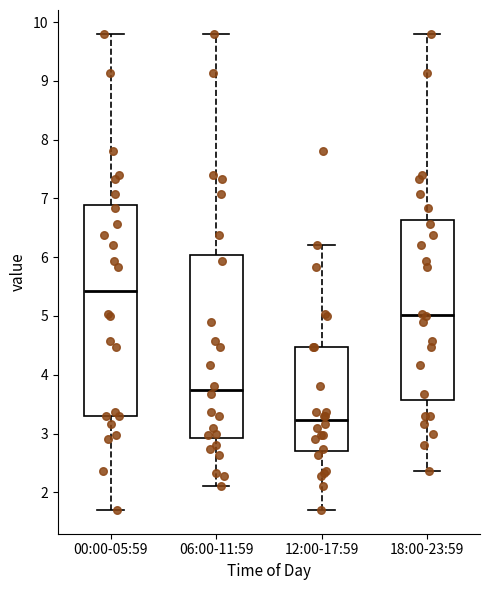

Which box has the highest median line?

00:00-05:59